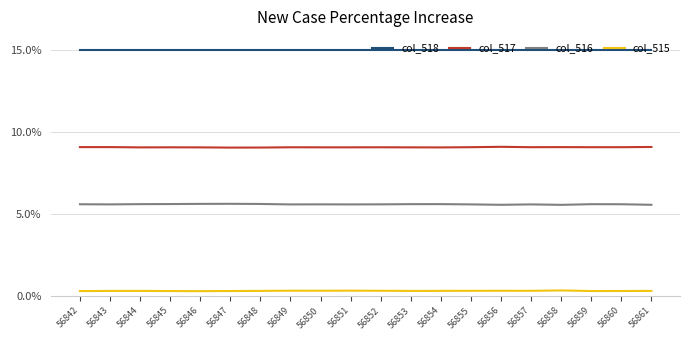

Rank the series by their average value, from highest to lowest.

col_518, col_517, col_516, col_515